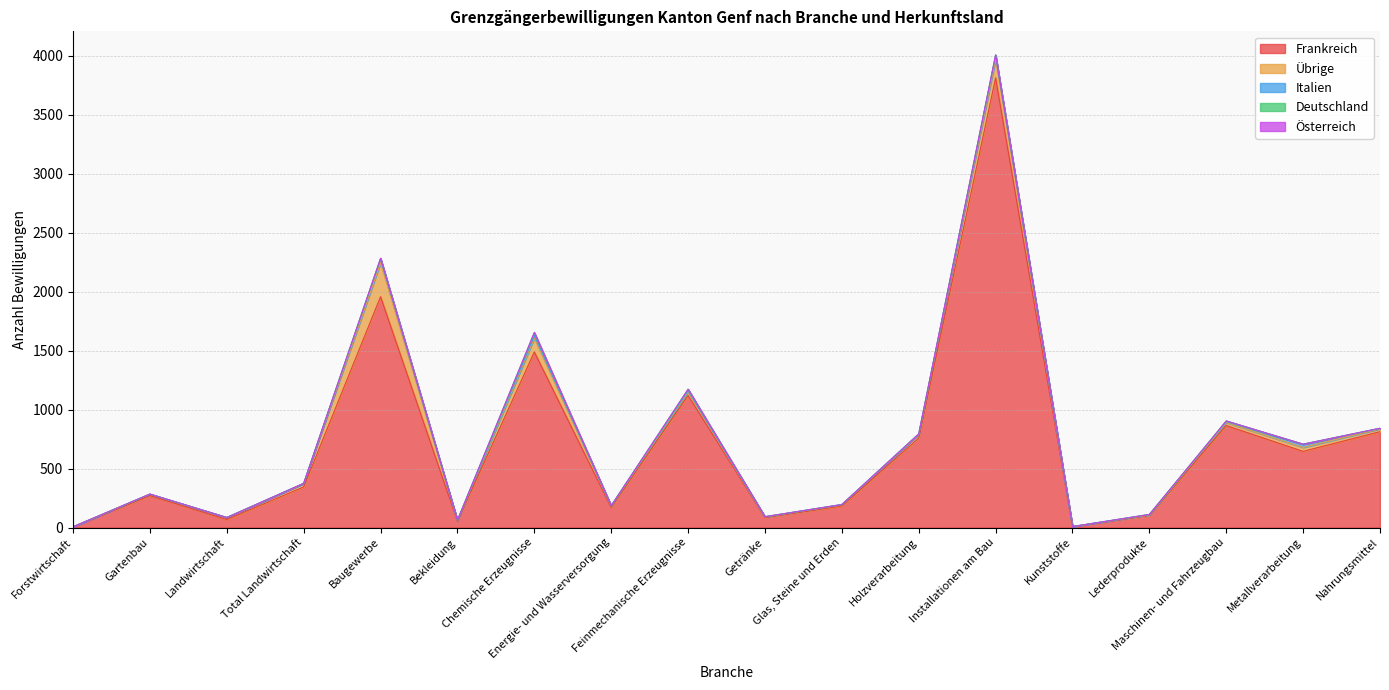

Reading right to left, transcribe all the data shown in this chart.

Frankreich: 813	646	865	103	8	3814	758	182	85	1120	170	1489	53	1958	344	68	270	6
Übrige: 24	33	25	4	0	157	31	10	5	29	11	118	6	287	29	16	13	0
Italien: 4	27	9	3	0	32	3	3	1	11	4	21	3	34	1	1	0	0
Deutschland: 1	1	5	1	0	5	2	0	1	13	0	24	0	4	0	0	0	0
Österreich: 0	0	0	0	0	0	0	0	0	0	0	3	0	0	1	0	1	0